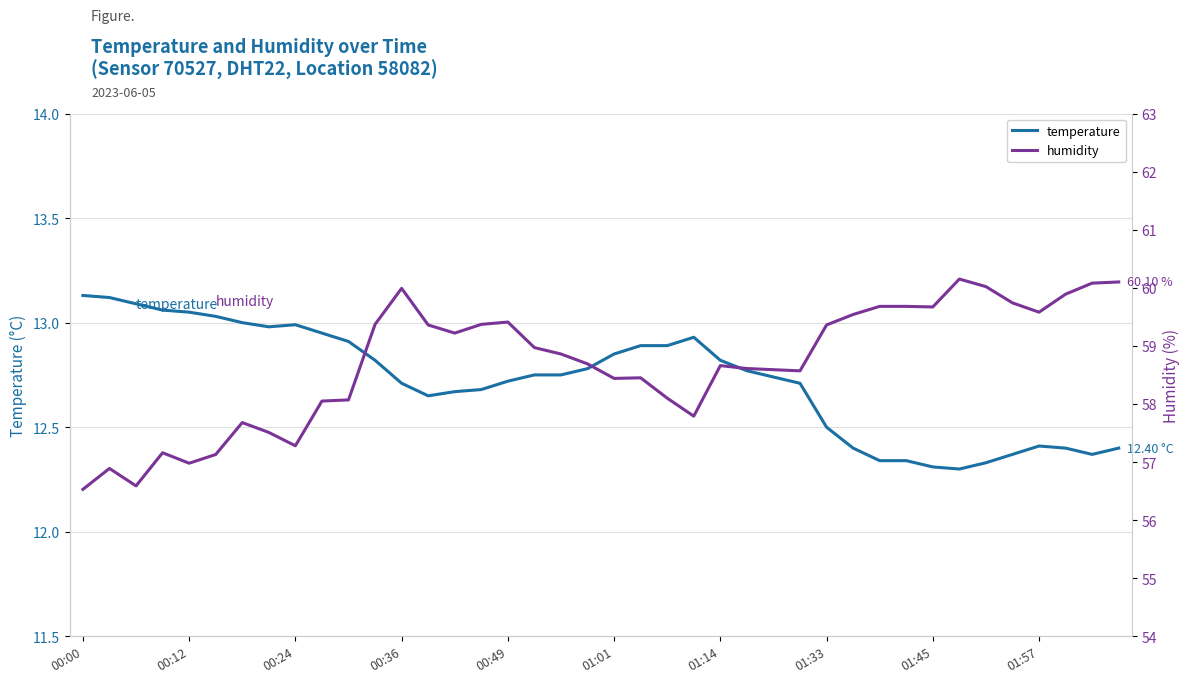

How many values in the humidity series exceed 58?

30